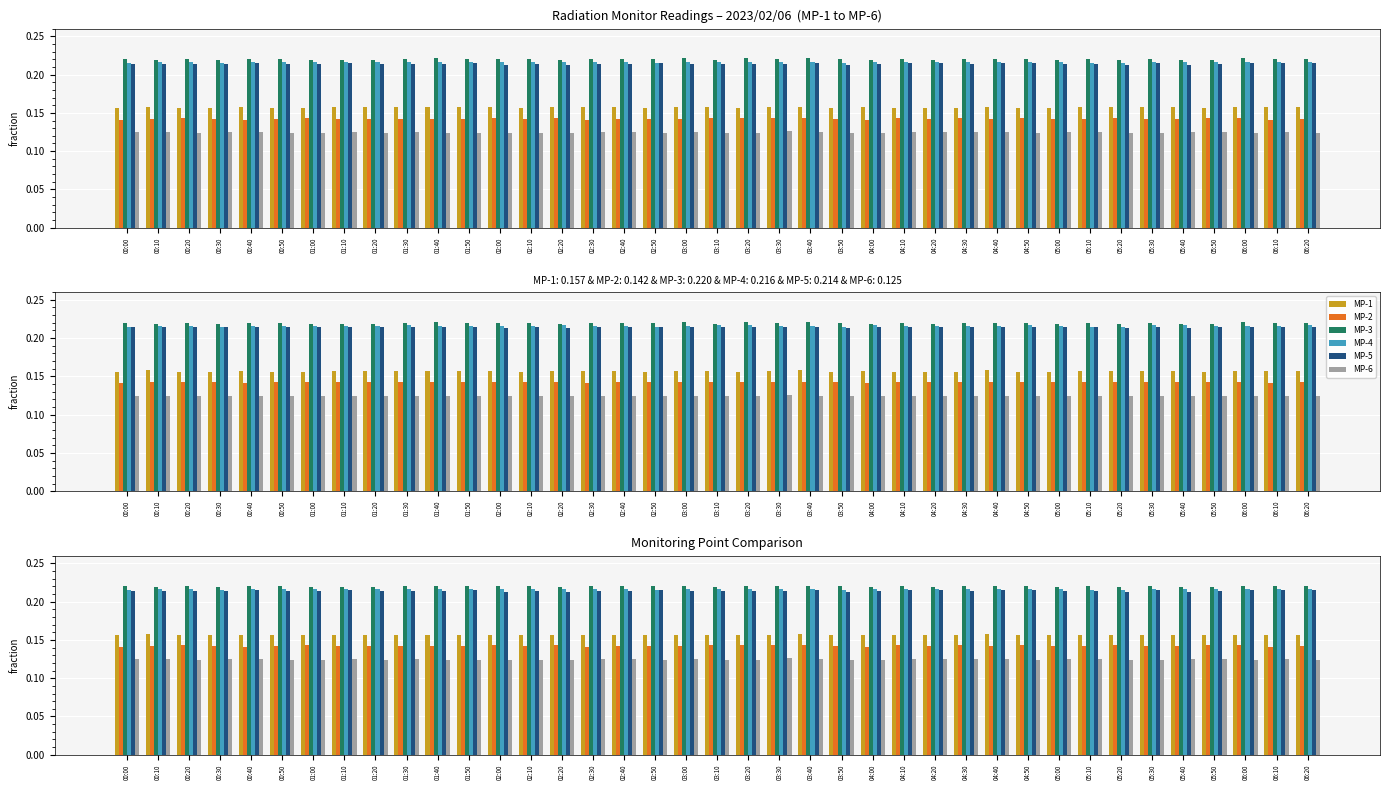

Rank the series by their maximum value, from highest to lowest.

MP-3, MP-4, MP-5, MP-1, MP-2, MP-6